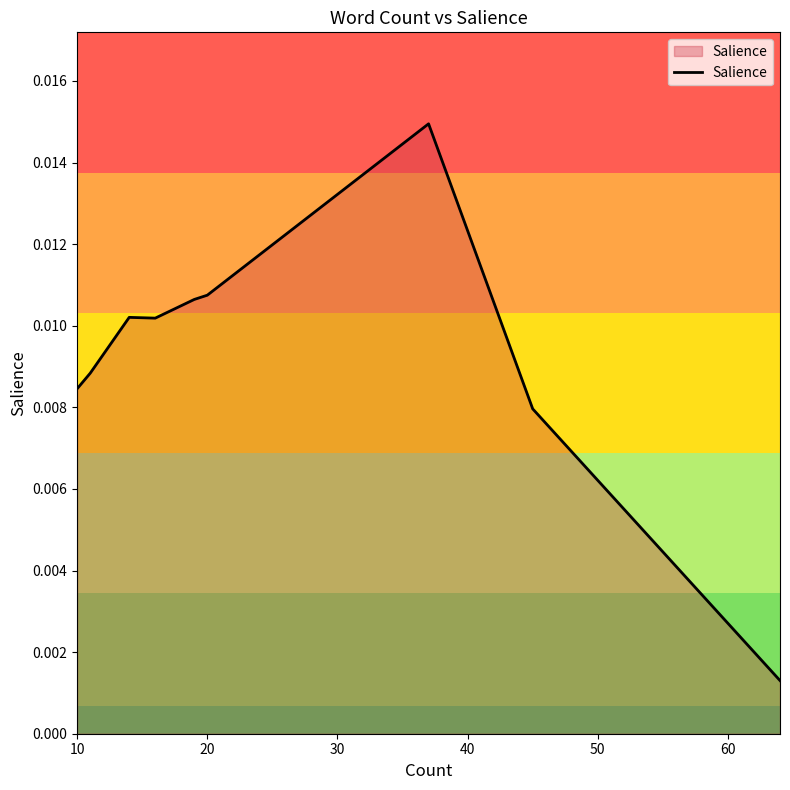

True or false: there are more than 2 points higher than both neighbors.

False